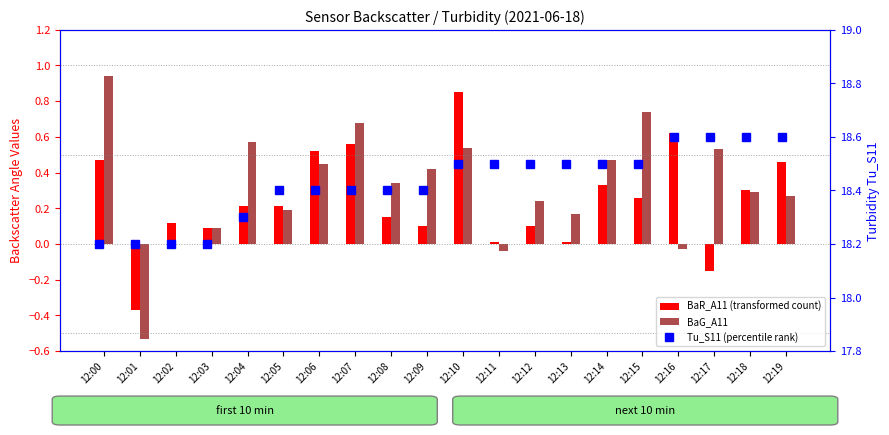

Count the number of data series in this chart.

3